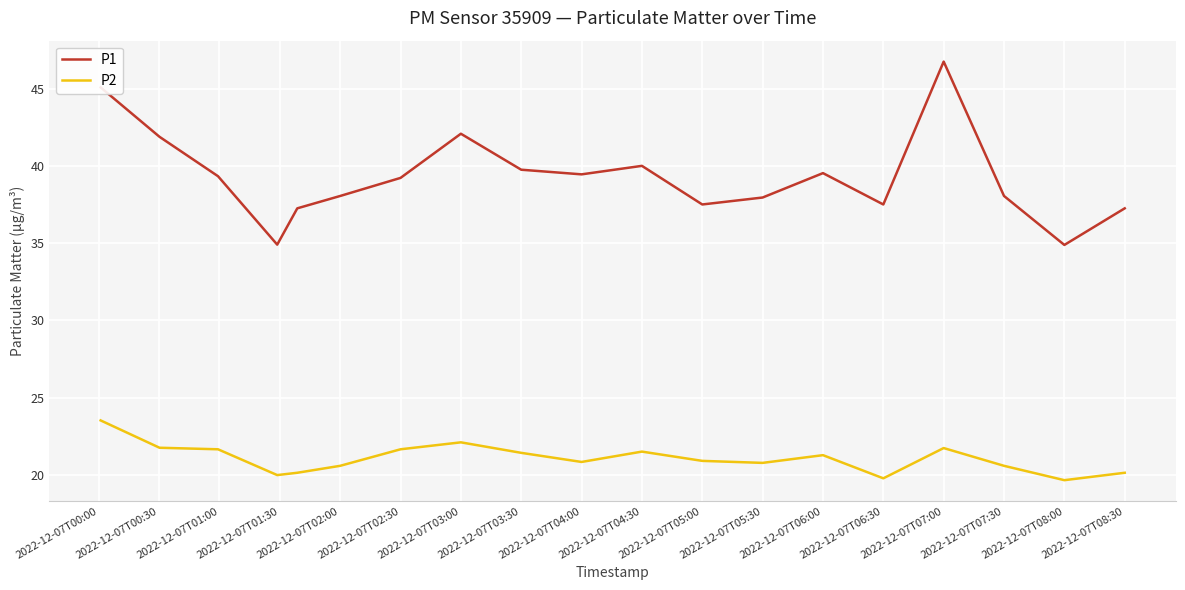

True or false: P2 and P1 cross at least once.

False